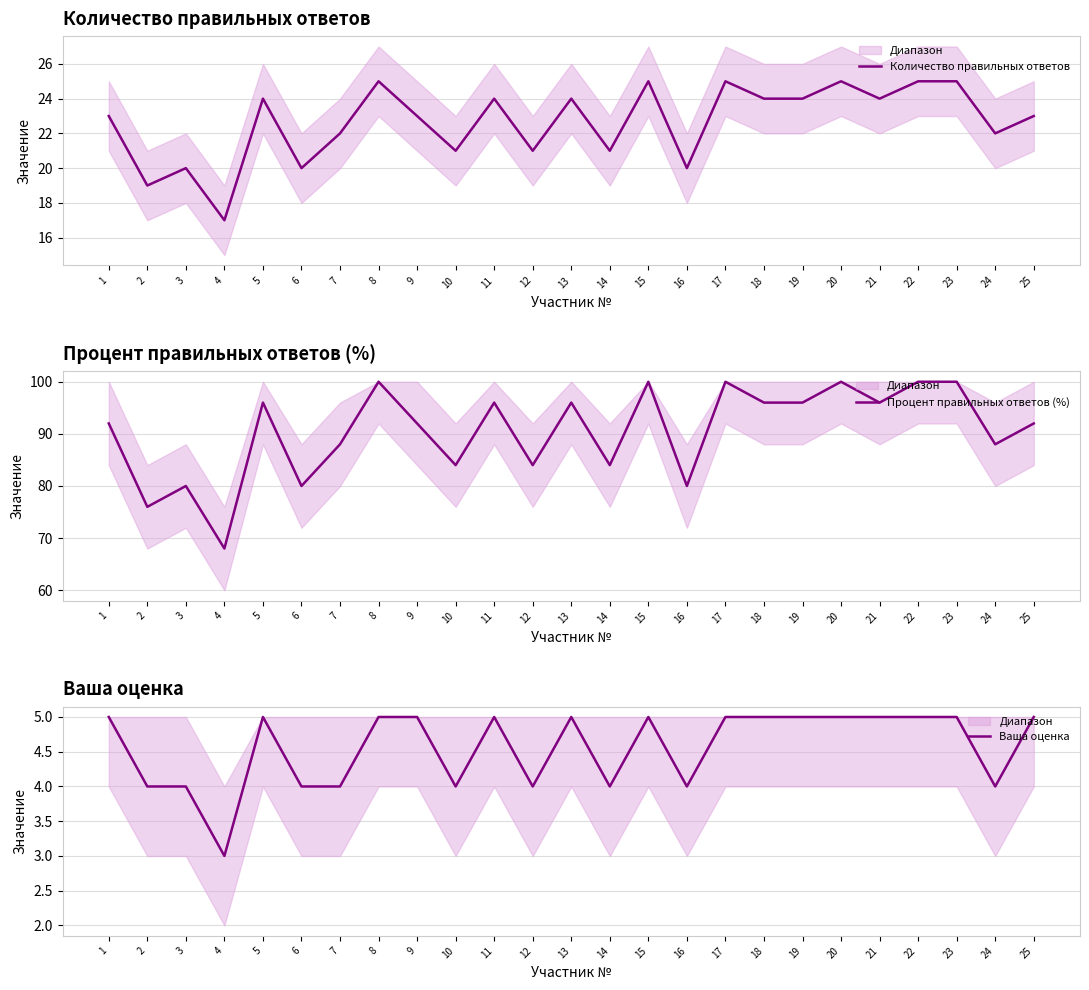

Is the value of Процент правильных ответов (%) at 20 greater than the value of Ваша оценка at 19?

Yes